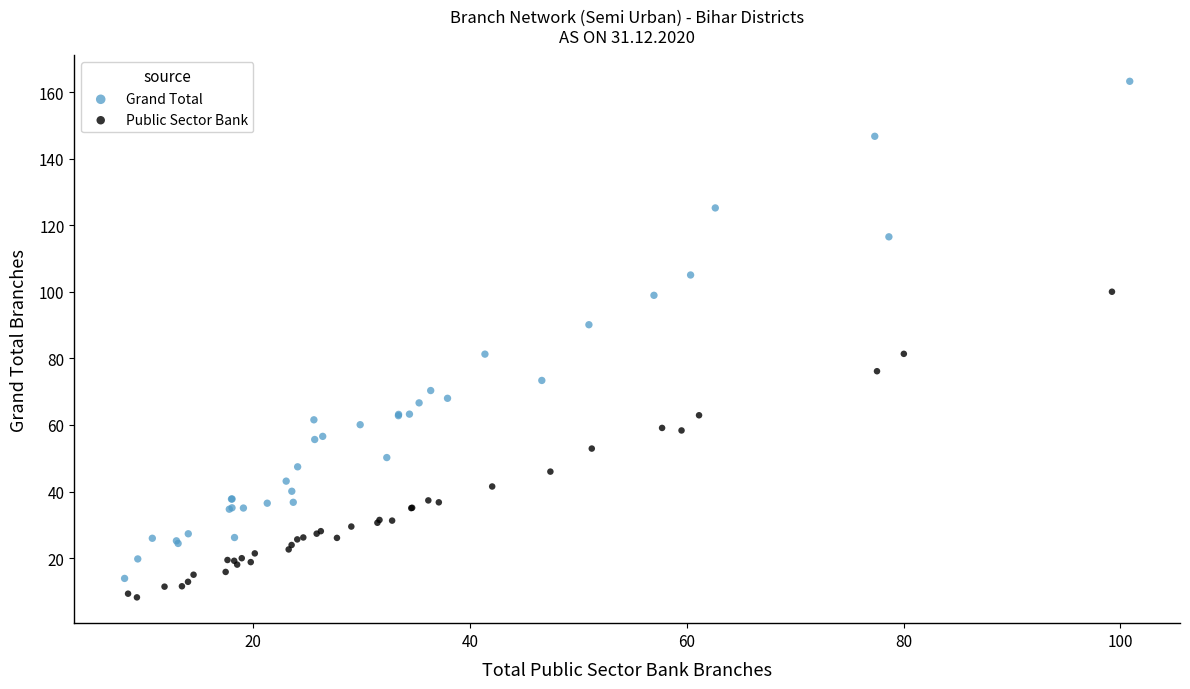

Which series contains the highest Y value?

Grand Total